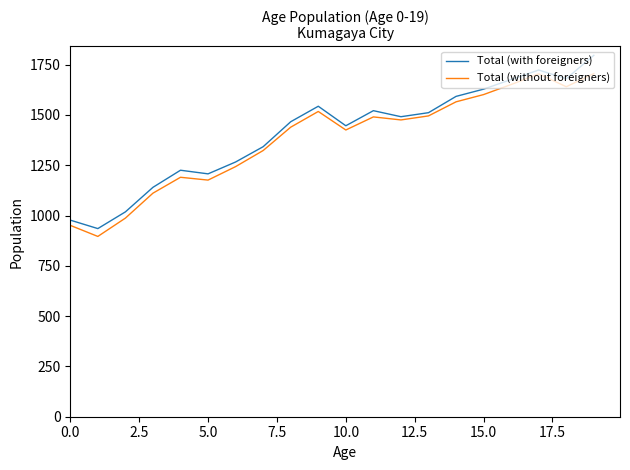

How many values in the Total (with foreigners) series are below 1491?

10